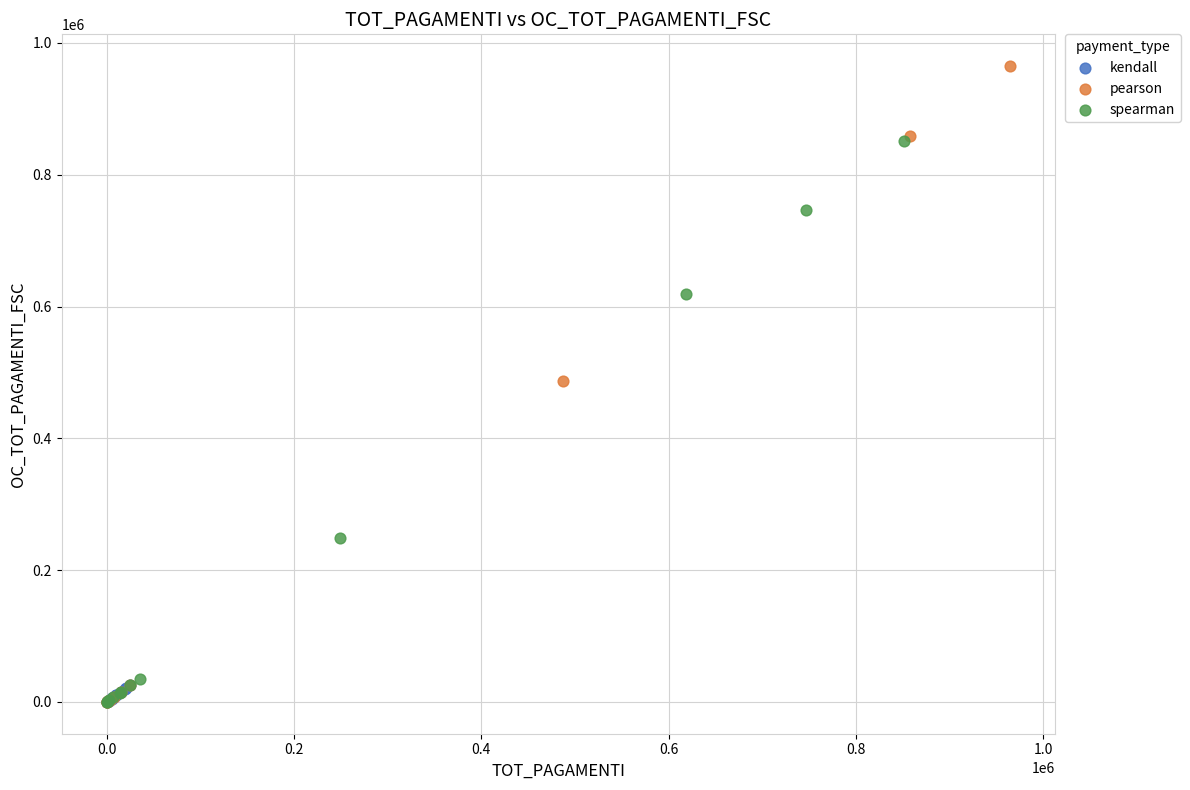

Which series contains the highest Y value?

pearson